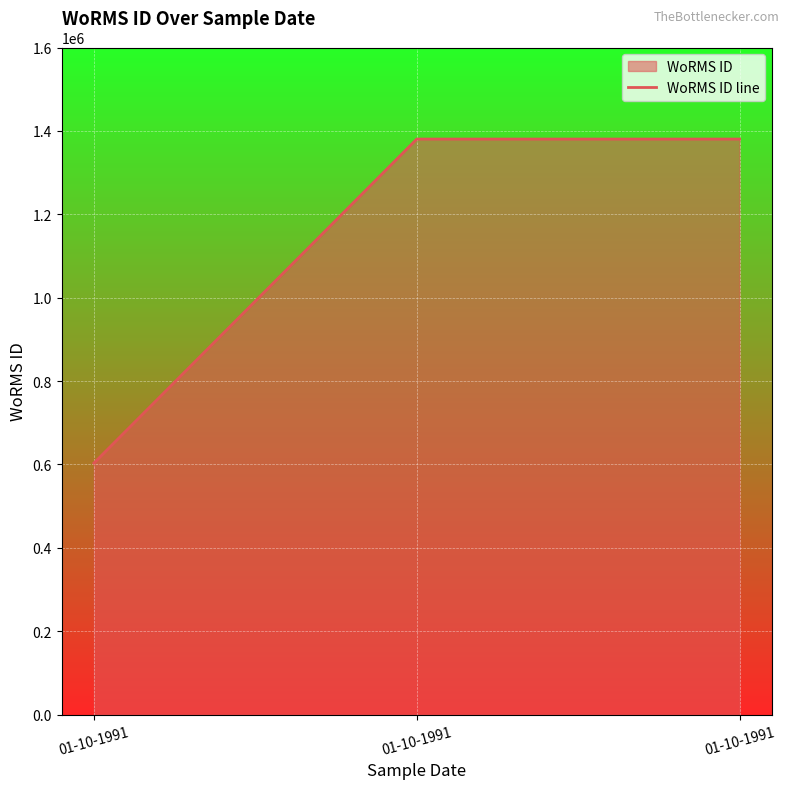

True or false: the data shows 1380402 at 01-10-1991.

True